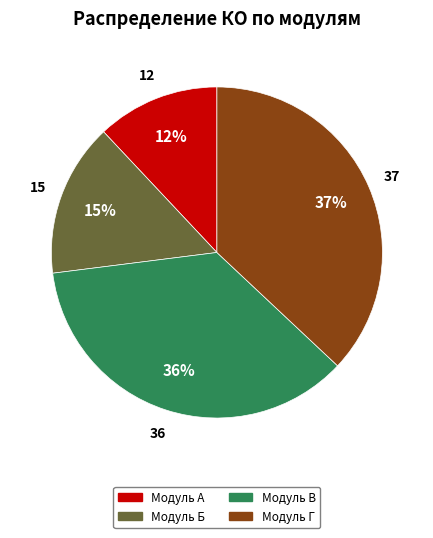

Combined, do Модуль В and Модуль Б account for over 50%?

Yes